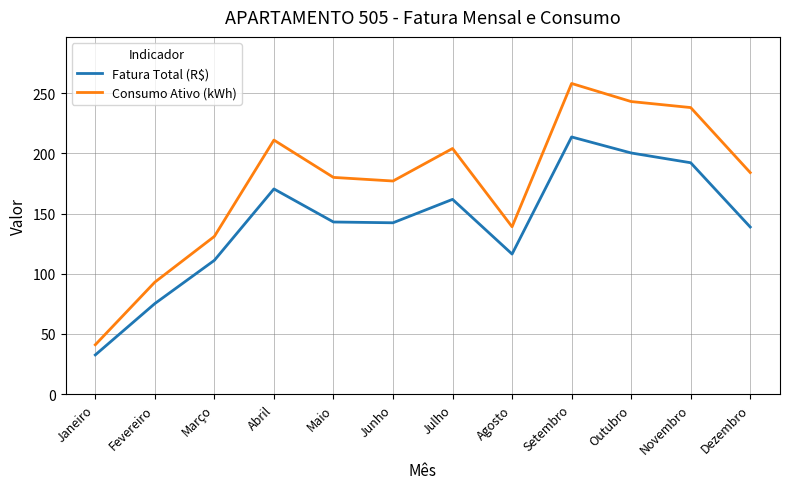

What position from the right is Abril?

9